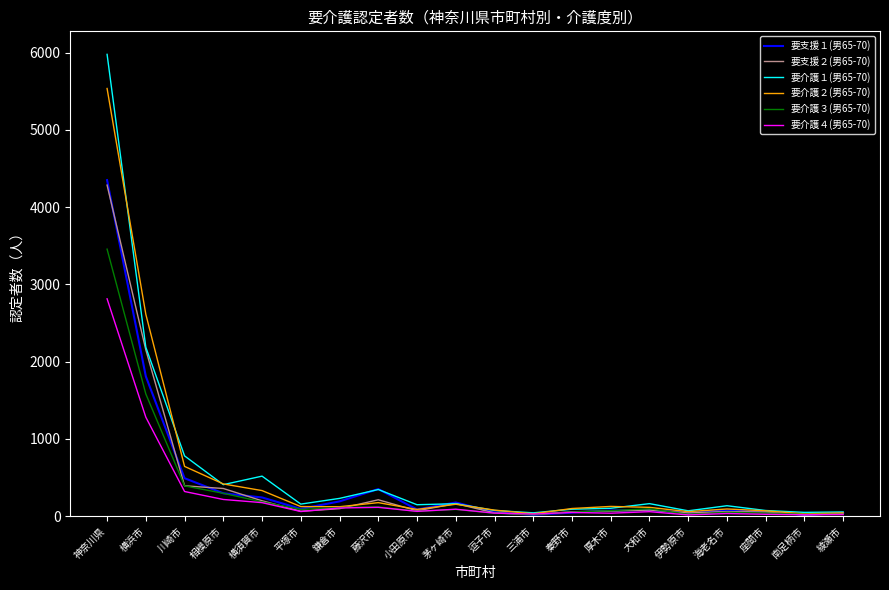

True or false: 要介護３(男65-70) has more than 0 interior local peaks.

True